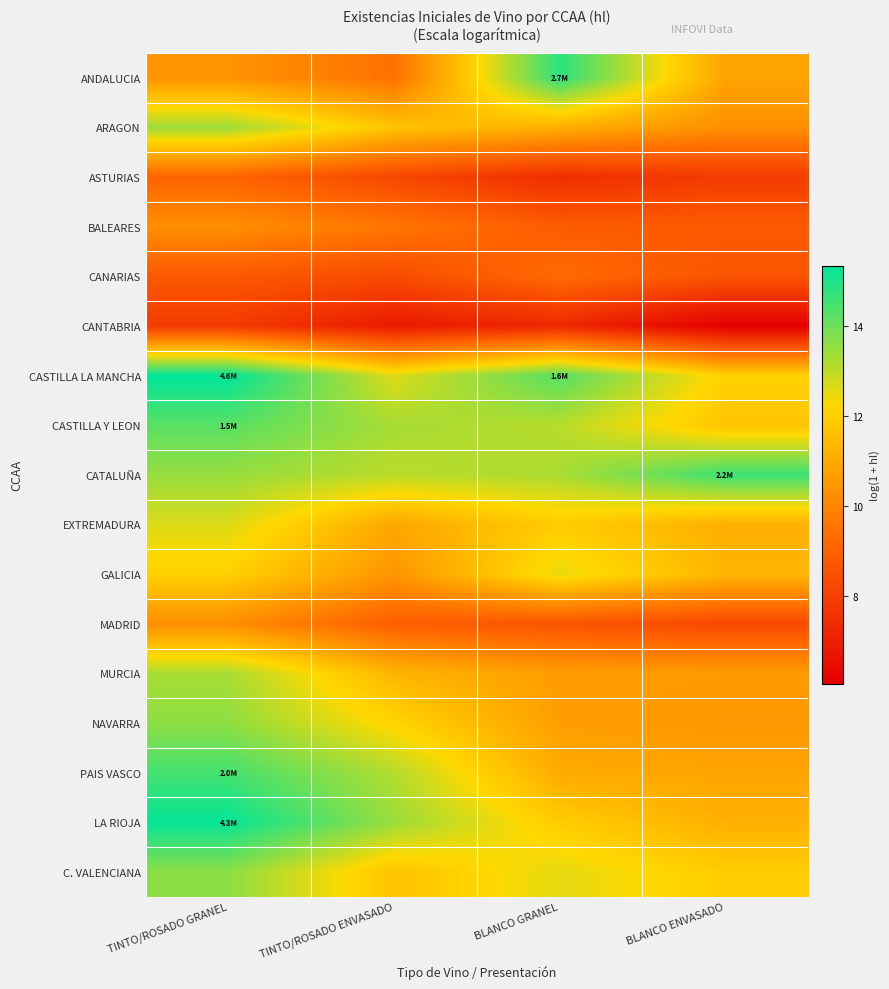

What is the total value across all series at BLANCO GRANEL?

189.3